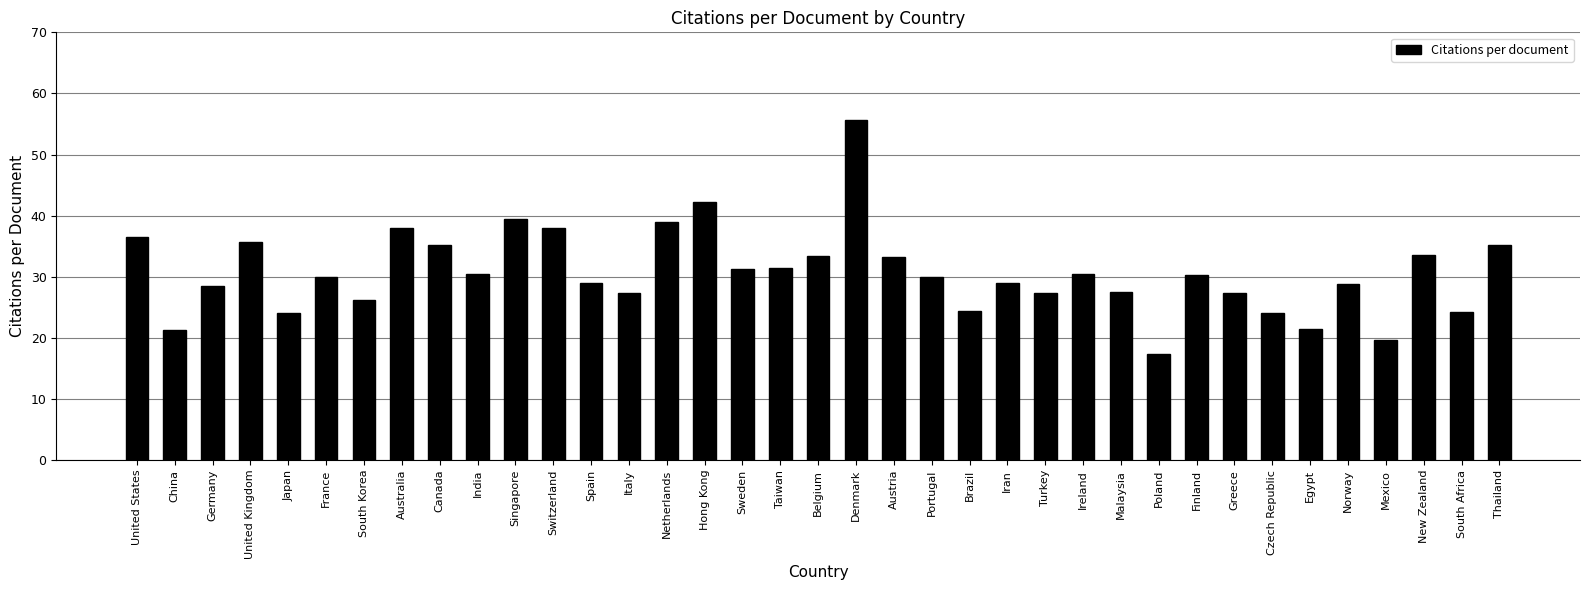

Does the chart contain stacked bars?

No